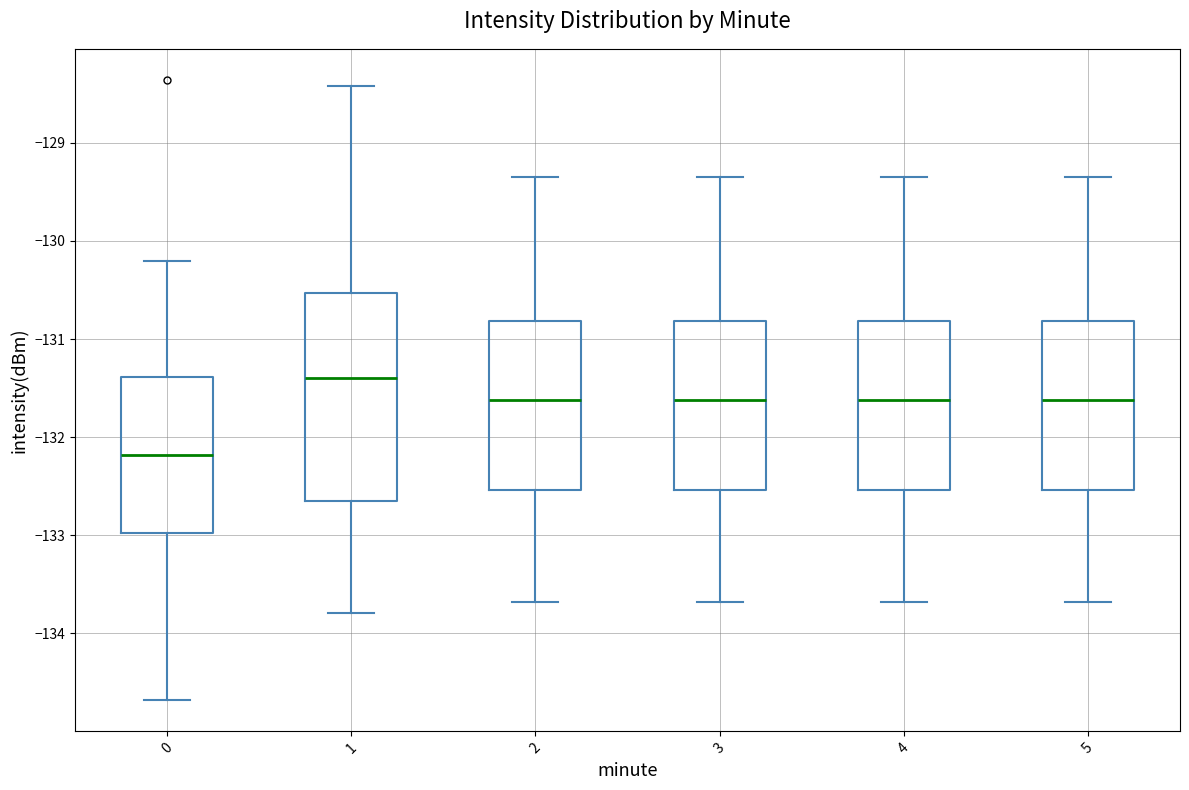

Where does the upper whisker of the box at x = 5 end on the y-axis? The values are not printed on the chart, so give them approximately, as read against the axis.

-129.3